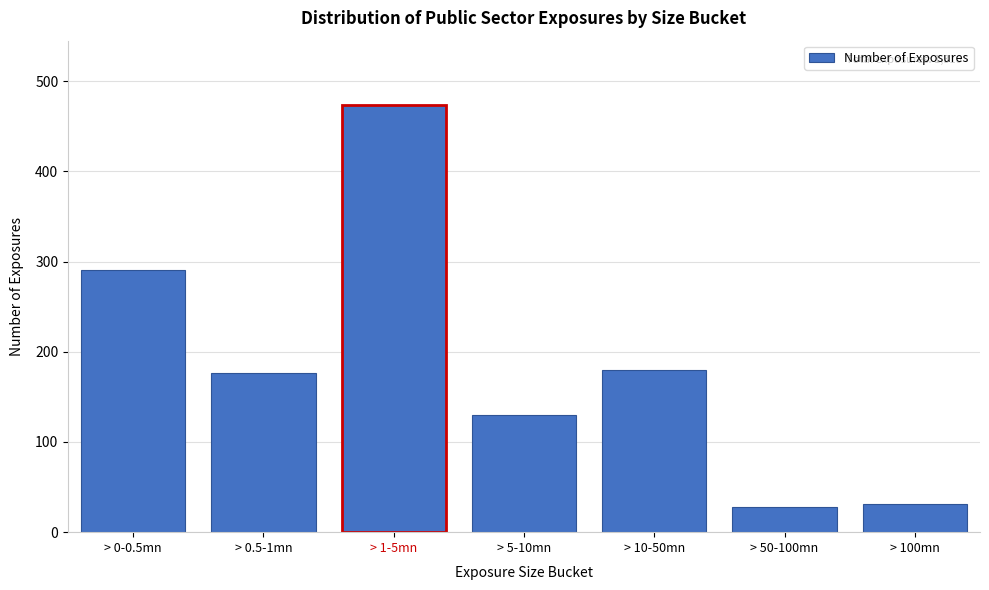

Reading left to right, what are all the values shown in this chart?

> 0-0.5mn=291	> 0.5-1mn=176	> 1-5mn=474	> 5-10mn=130	> 10-50mn=180	> 50-100mn=28	> 100mn=31